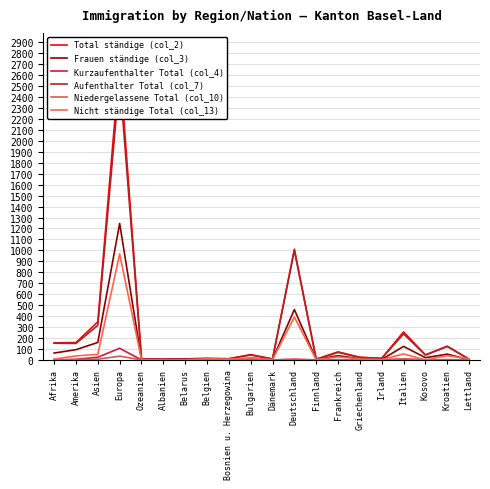

Reading left to right, transcribe all the data shown in this chart.

Total ständige (col_2): Afrika=156	Amerika=159	Asien=348	Europa=2713	Ozeanien=9	Albanien=7	Belarus=10	Belgien=14	Bosnien u. Herzegowina=11	Bulgarien=49	Dänemark=9	Deutschland=1011	Finnland=7	Frankreich=74	Griechenland=24	Irland=15	Italien=256	Kosovo=46	Kroatien=126	Lettland=7
Frauen ständige (col_3): Afrika=63	Amerika=94	Asien=160	Europa=1246	Ozeanien=4	Albanien=3	Belarus=5	Belgien=9	Bosnien u. Herzegowina=2	Bulgarien=16	Dänemark=5	Deutschland=460	Finnland=4	Frankreich=39	Griechenland=12	Irland=4	Italien=124	Kosovo=21	Kroatien=53	Lettland=3
Kurzaufenthalter Total (col_4): Afrika=0	Amerika=6	Asien=25	Europa=107	Ozeanien=0	Albanien=0	Belarus=0	Belgien=1	Bosnien u. Herzegowina=0	Bulgarien=4	Dänemark=1	Deutschland=6	Finnland=1	Frankreich=2	Griechenland=0	Irland=0	Italien=8	Kosovo=0	Kroatien=3	Lettland=0
Aufenthalter Total (col_7): Afrika=153	Amerika=151	Asien=316	Europa=2571	Ozeanien=9	Albanien=7	Belarus=10	Belgien=13	Bosnien u. Herzegowina=11	Bulgarien=45	Dänemark=8	Deutschland=1000	Finnland=6	Frankreich=69	Griechenland=24	Irland=14	Italien=238	Kosovo=45	Kroatien=123	Lettland=7
Niedergelassene Total (col_10): Afrika=3	Amerika=2	Asien=7	Europa=35	Ozeanien=0	Albanien=0	Belarus=0	Belgien=0	Bosnien u. Herzegowina=0	Bulgarien=0	Dänemark=0	Deutschland=5	Finnland=0	Frankreich=3	Griechenland=0	Irland=1	Italien=10	Kosovo=1	Kroatien=0	Lettland=0
Nicht ständige Total (col_13): Afrika=8	Amerika=37	Asien=51	Europa=968	Ozeanien=3	Albanien=0	Belarus=0	Belgien=11	Bosnien u. Herzegowina=8	Bulgarien=17	Dänemark=3	Deutschland=392	Finnland=3	Frankreich=28	Griechenland=10	Irland=3	Italien=55	Kosovo=1	Kroatien=39	Lettland=11